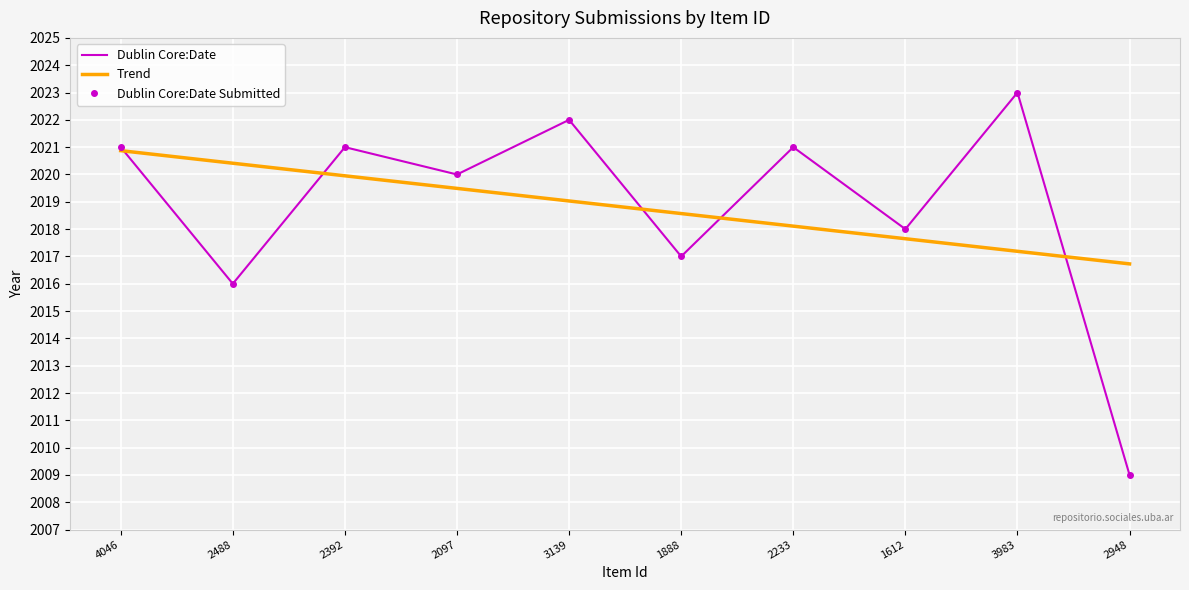

What is the minimum value for Dublin Core:Date?

2009.0